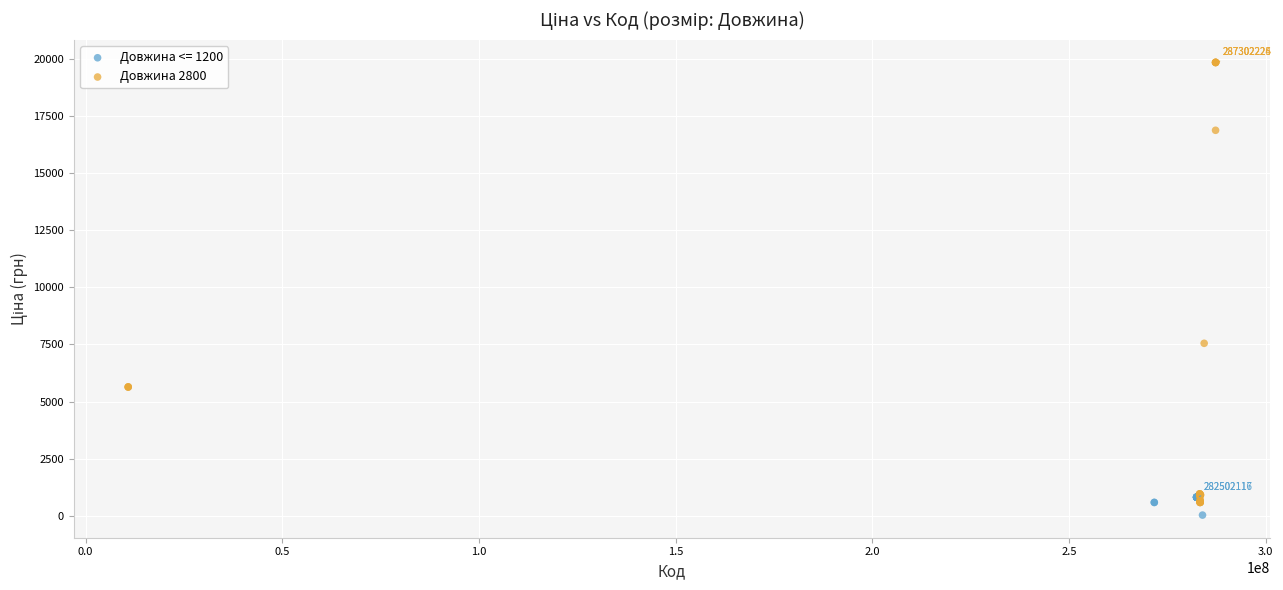

Which series reaches the maximum Y coordinate?

Довжина 2800